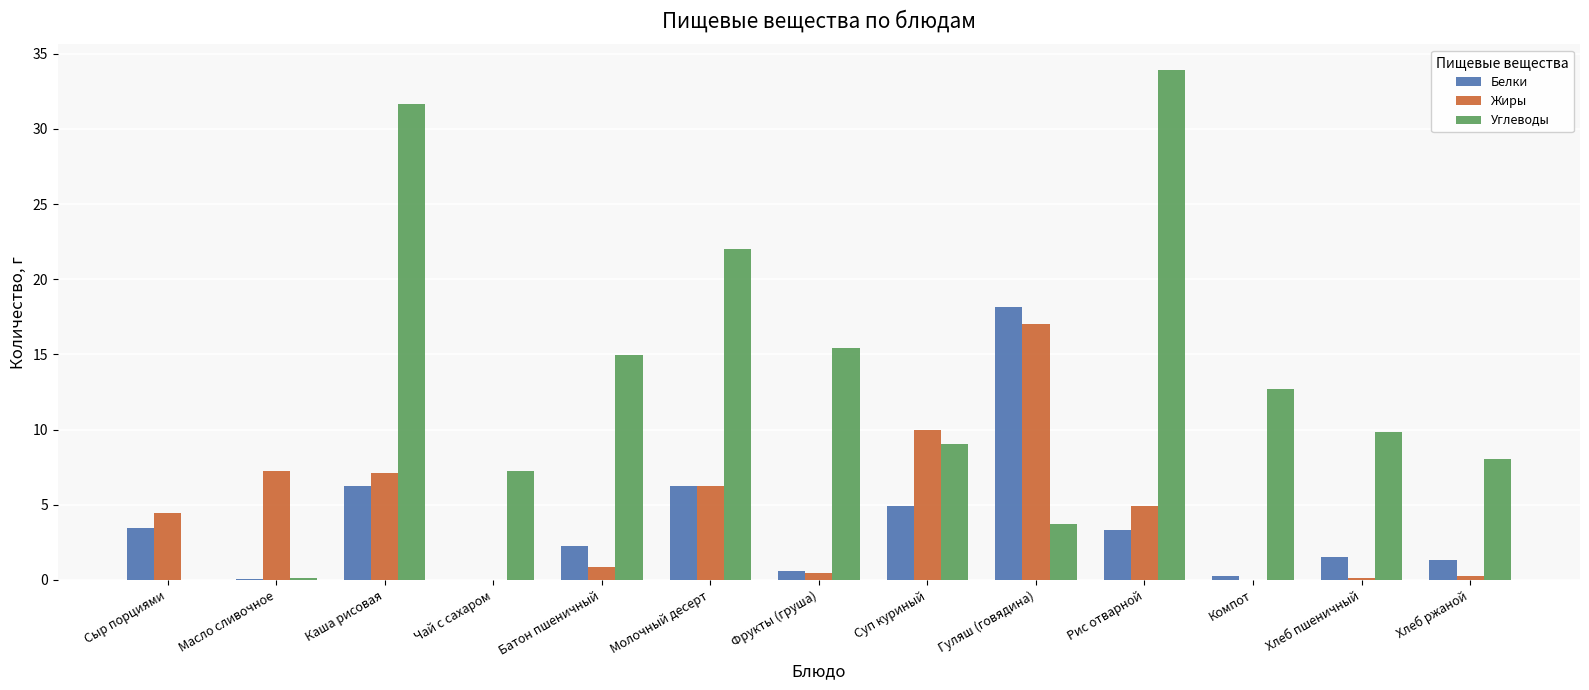

Count the number of categories in the chart.

13